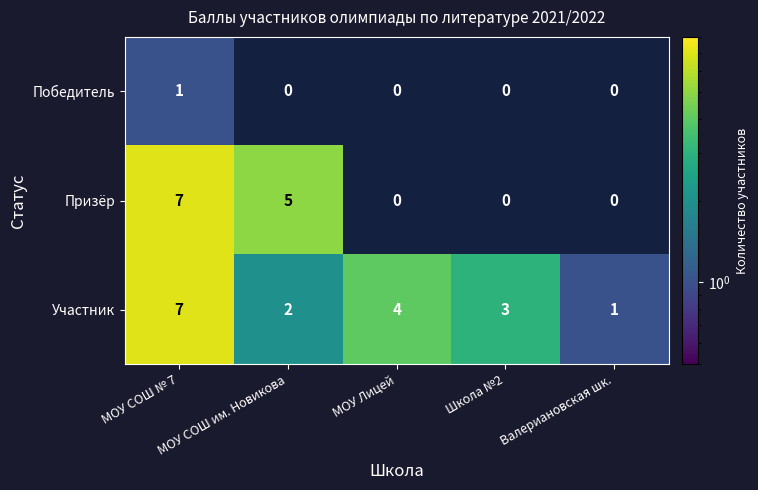

Count the Победитель values in the range 0 to 1.

5